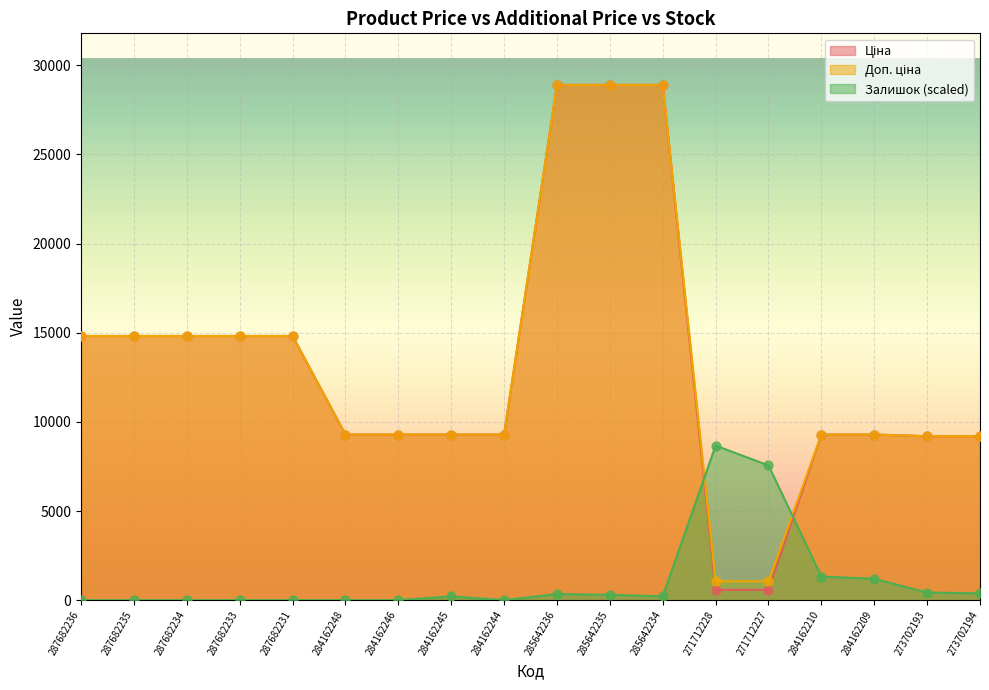

Which series reaches the maximum Y coordinate?

Ціна